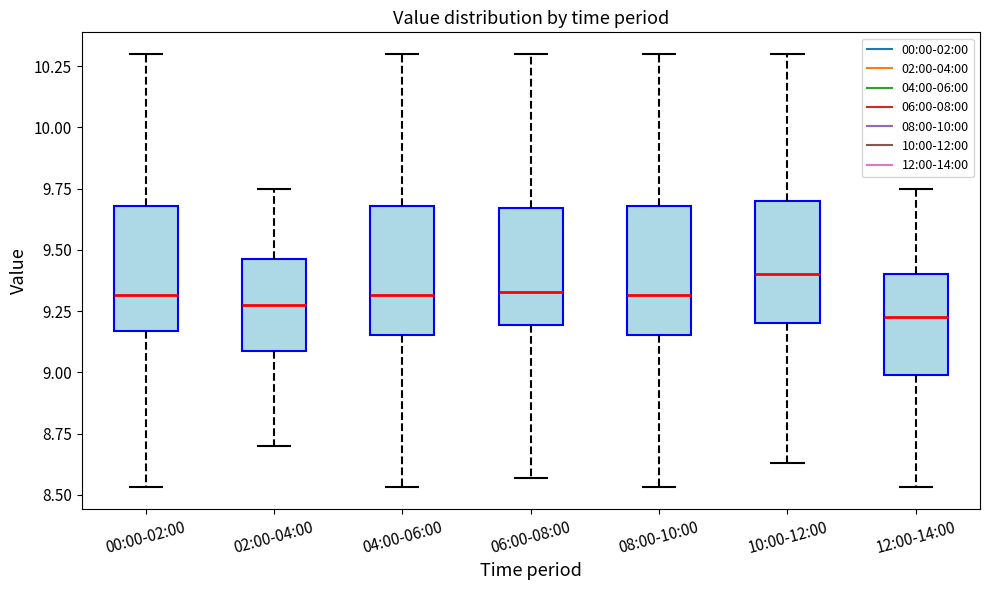

Reading left to right, read every box against the y-axis: the position of its median line, the range the box covers, and the ends of its whiskers. The values are not printed on the chart, so give them approximately, as read against the axis.

00:00-02:00: median 9.30, box 9.15 to 9.70, whiskers 8.55 to 10.30
02:00-04:00: median 9.30, box 9.10 to 9.45, whiskers 8.70 to 9.75
04:00-06:00: median 9.30, box 9.15 to 9.70, whiskers 8.55 to 10.30
06:00-08:00: median 9.35, box 9.20 to 9.65, whiskers 8.55 to 10.30
08:00-10:00: median 9.30, box 9.15 to 9.70, whiskers 8.55 to 10.30
10:00-12:00: median 9.40, box 9.20 to 9.70, whiskers 8.65 to 10.30
12:00-14:00: median 9.25, box 9.00 to 9.40, whiskers 8.55 to 9.75